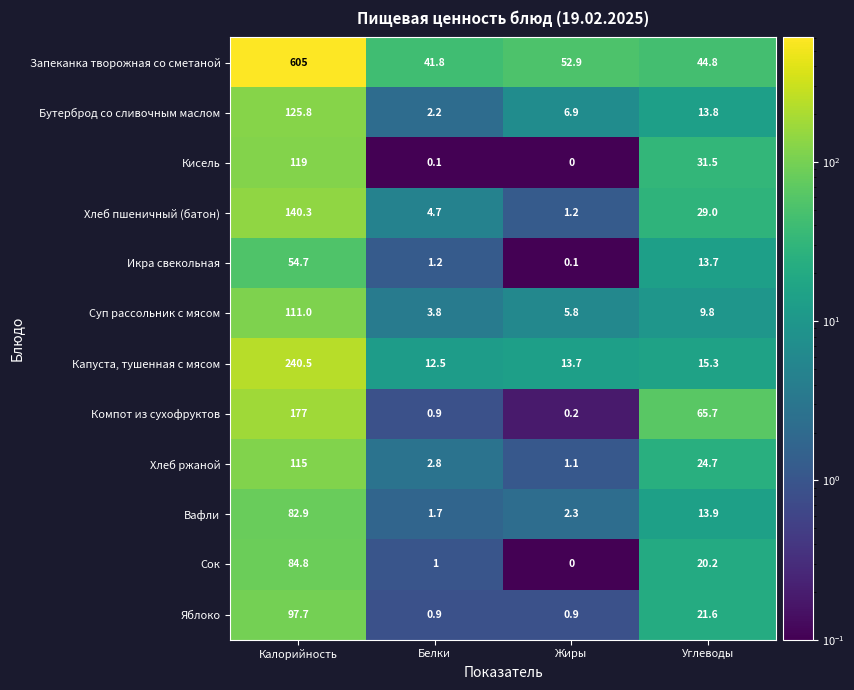

List the series in order of their peak value, highest first.

Запеканка творожная со сметаной, Капуста, тушенная с мясом, Компот из сухофруктов, Хлеб пшеничный (батон), Бутерброд со сливочным маслом, Кисель, Хлеб ржаной, Суп рассольник с мясом, Яблоко, Сок, Вафли, Икра свекольная